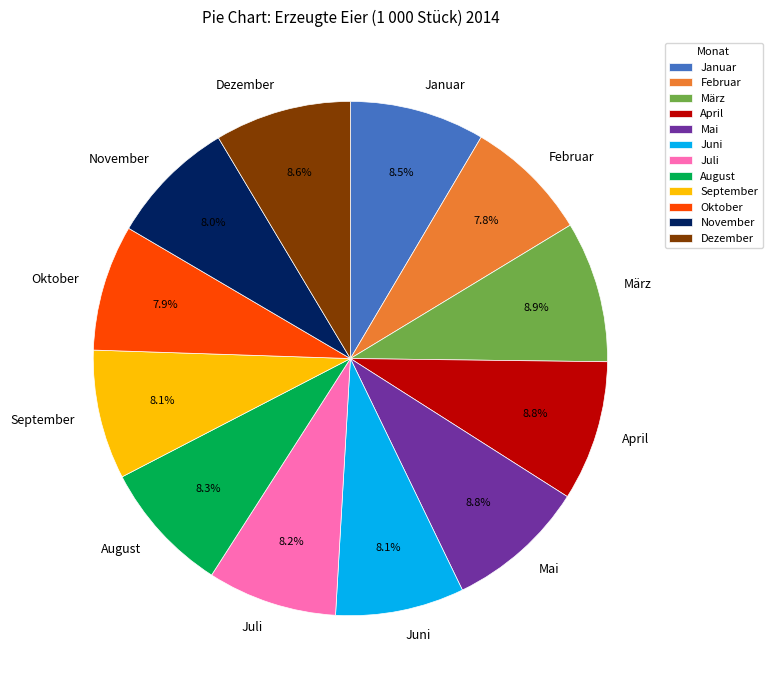

What is the total percentage of November and April?

16.8%